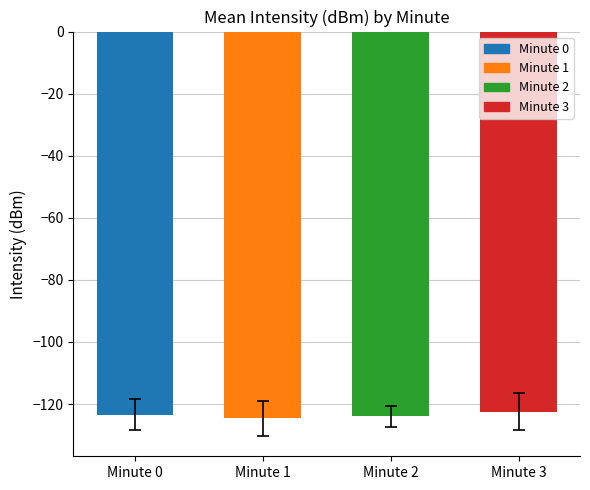

Rank the categories by value from highest to lowest.

Minute 3, Minute 0, Minute 2, Minute 1